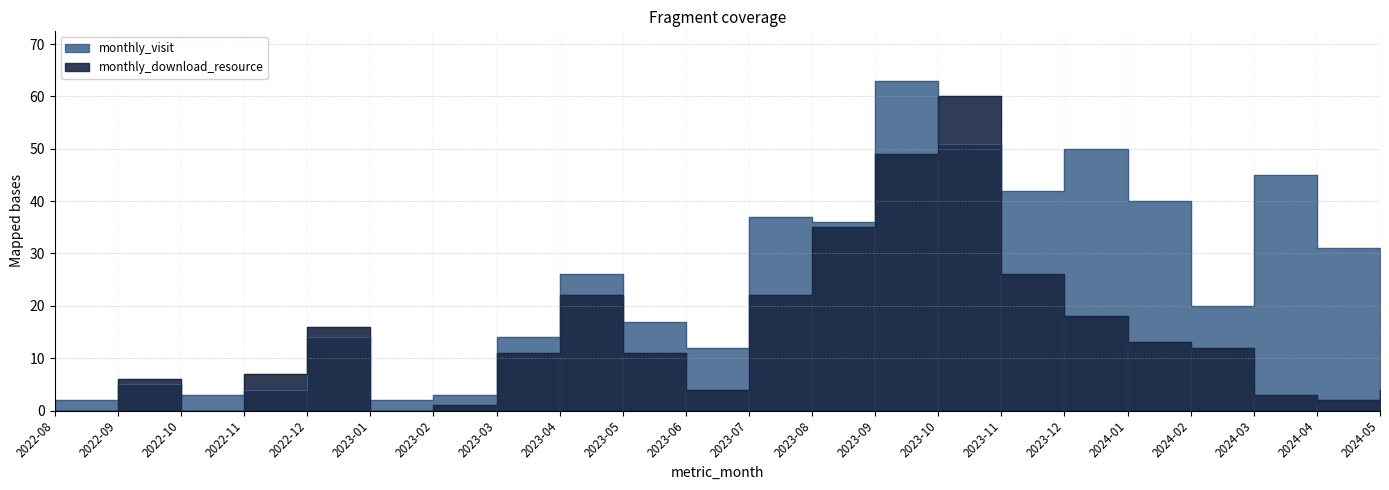

What is the difference between the highest and lowest values at 2024-04?

29